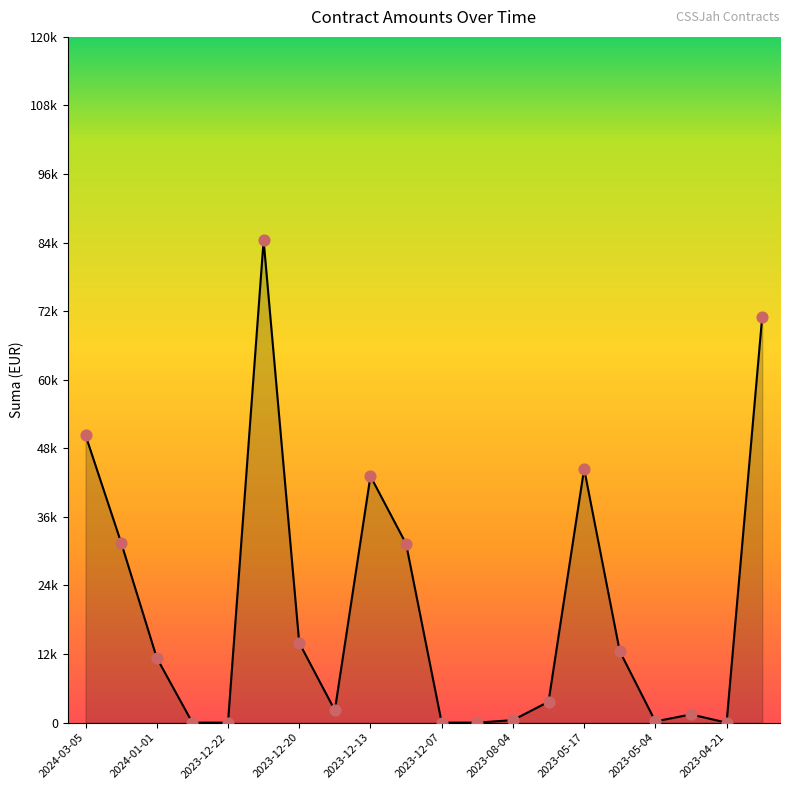

Does the chart have visible grid lines?

No